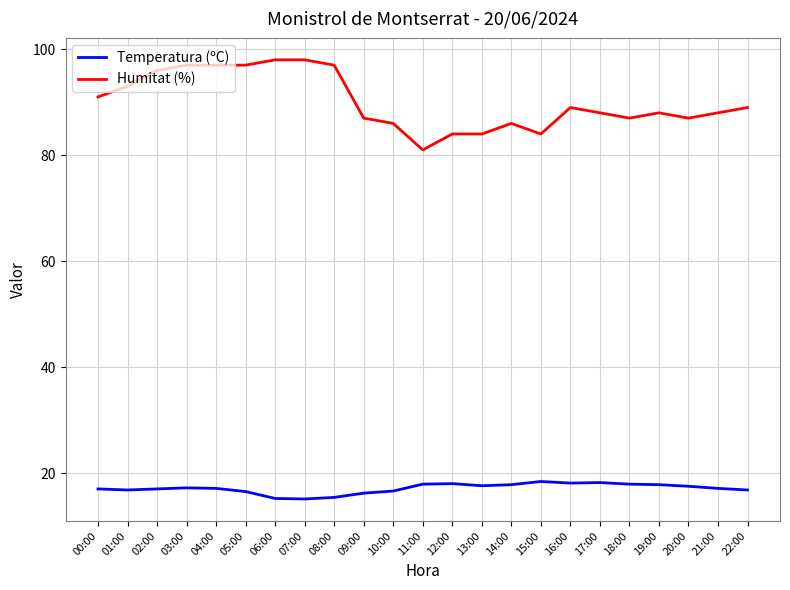

True or false: Temperatura (ºC) and Humitat (%) intersect in this chart.

False